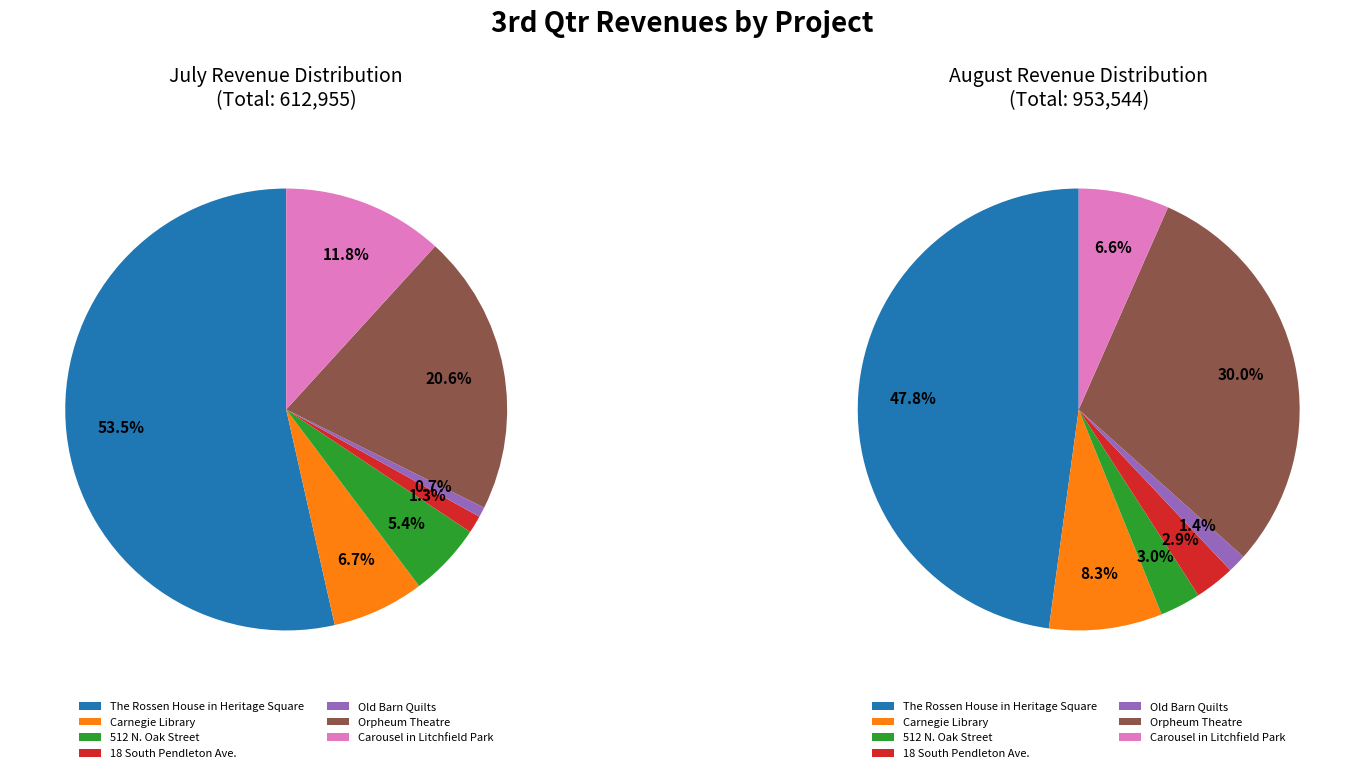

To the nearest percent, what is the average slice percentage?

14%